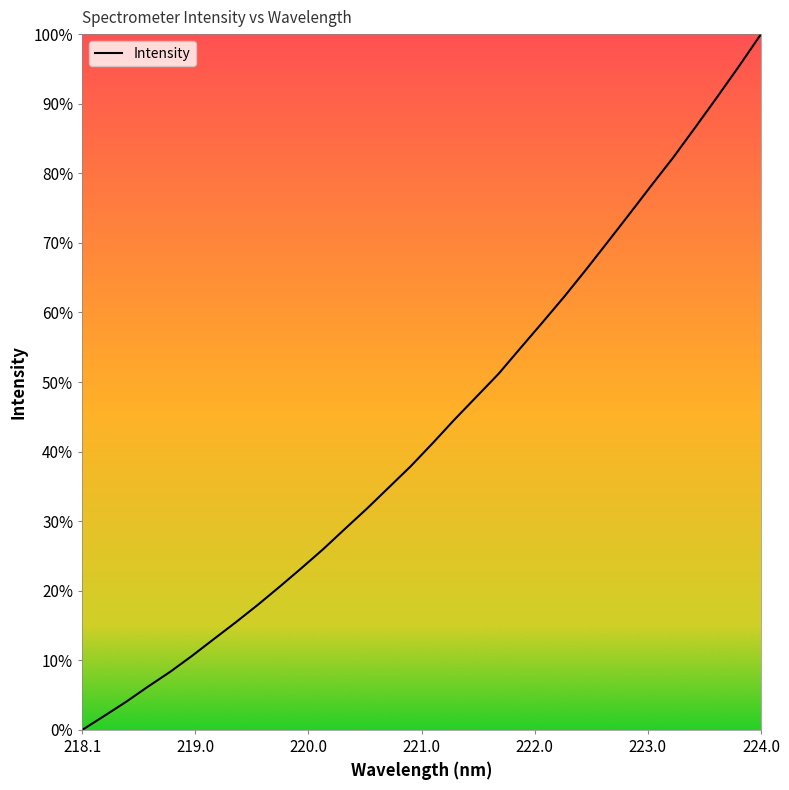

What is the difference between the maximum and minimum values?

100.0